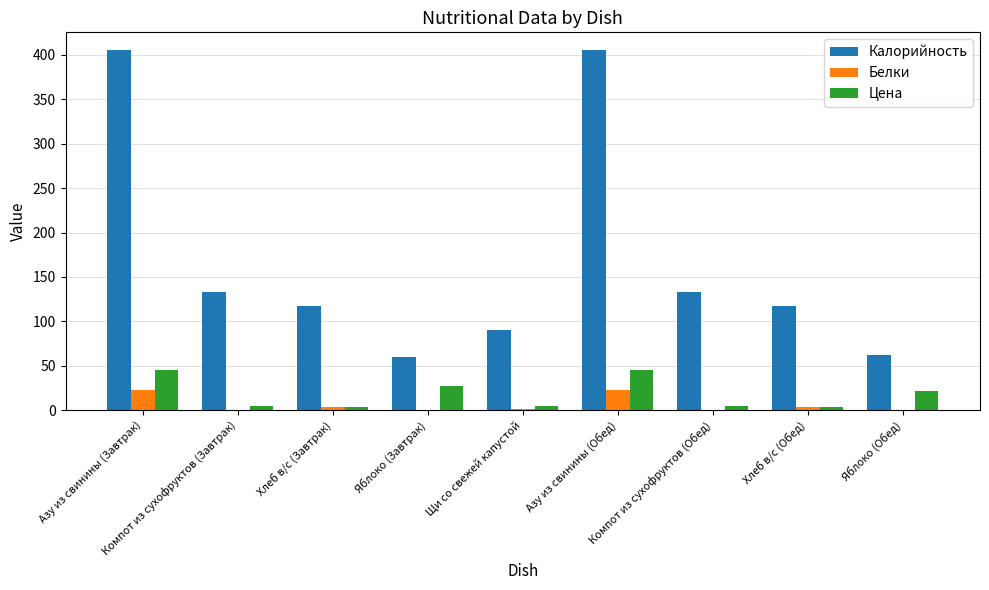

What is the maximum value shown in the chart?

405.2